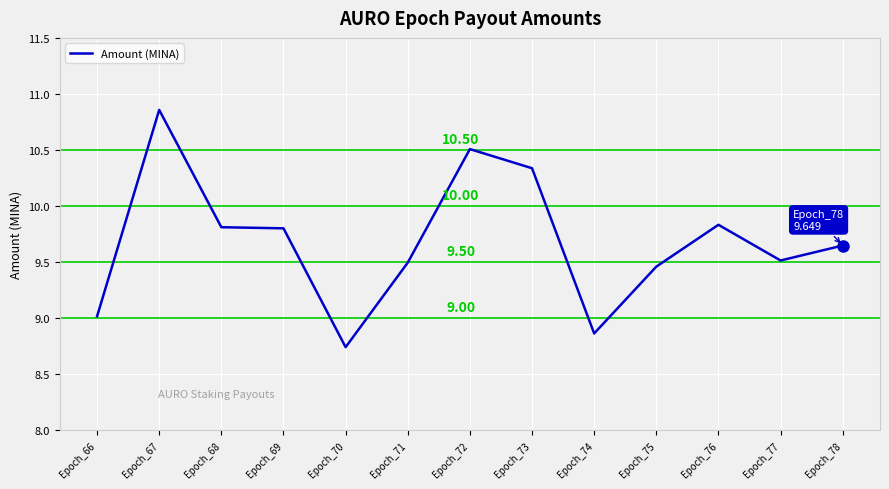

The chart shows a value of 2.3 at Epoch_70. True or false?

False